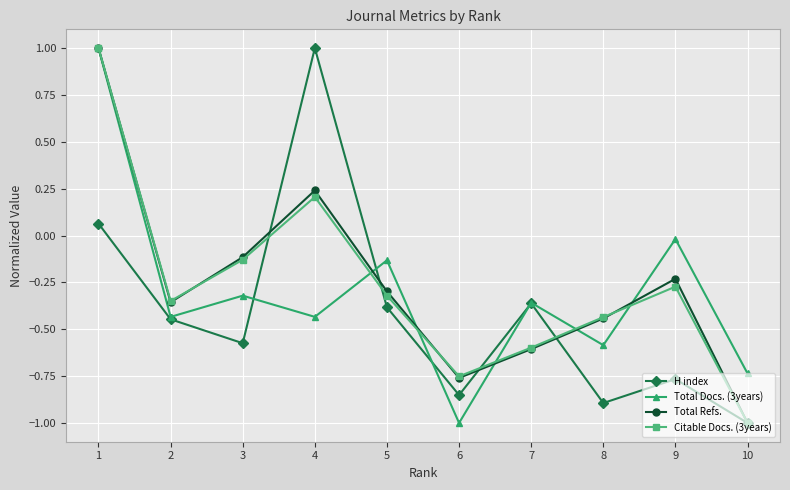

What is the maximum value for Citable Docs. (3years)?

1.0